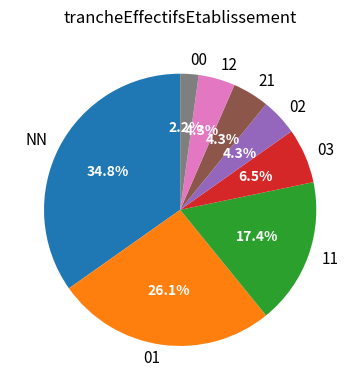

Is there a majority slice in this chart?

No